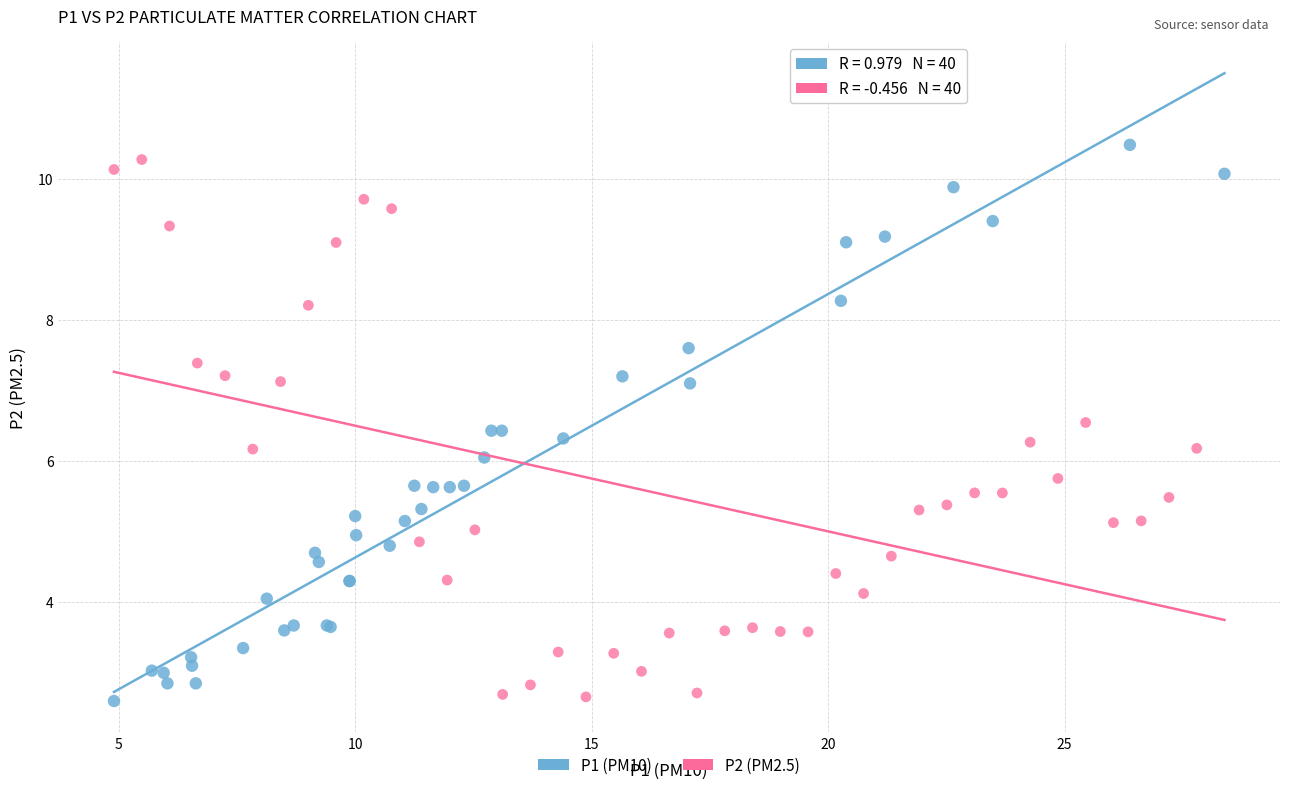

Which series reaches the maximum Y coordinate?

P1 (PM10)